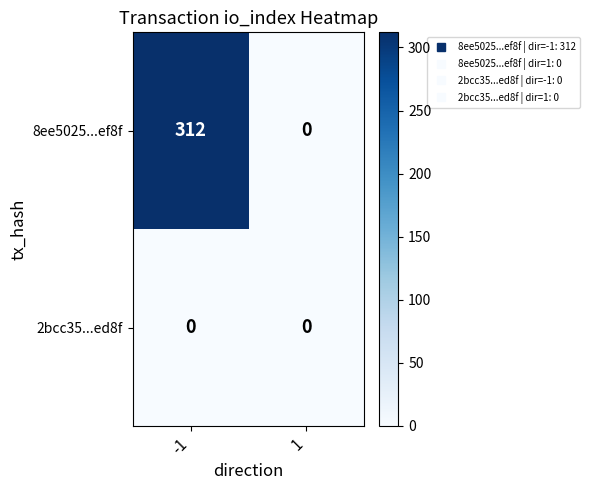

Reading left to right, what are all the values shown in this chart?

8ee5025...ef8f: 312	0
2bcc35...ed8f: 0	0